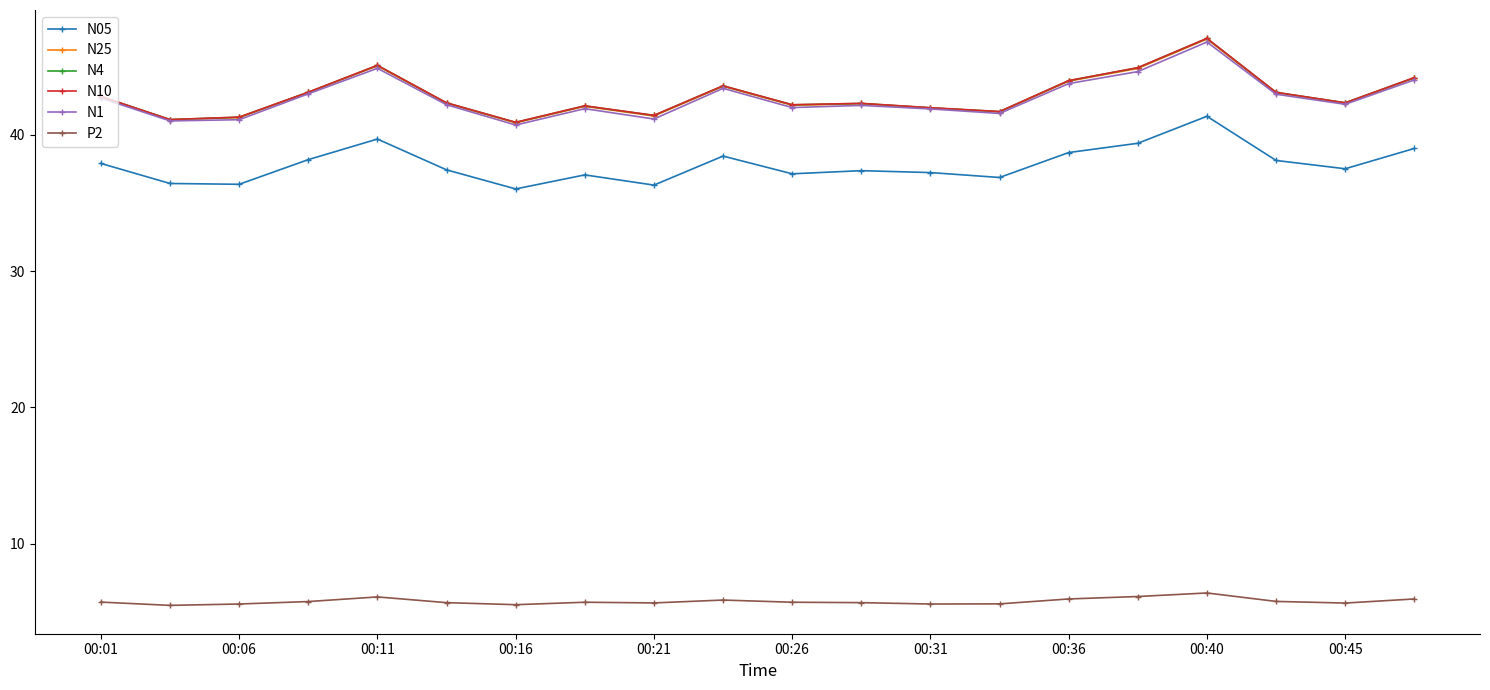

At how many categories does at least one series exceed 32?

20